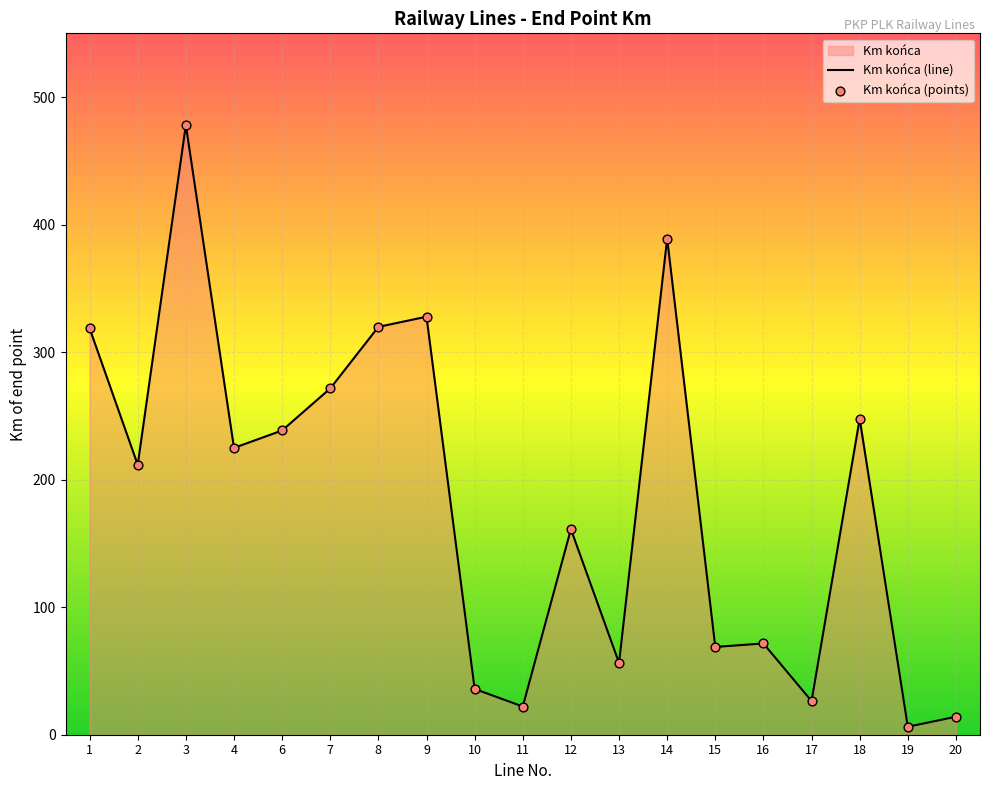

What is the ratio of the value at 14 to the value at 11?

17.6